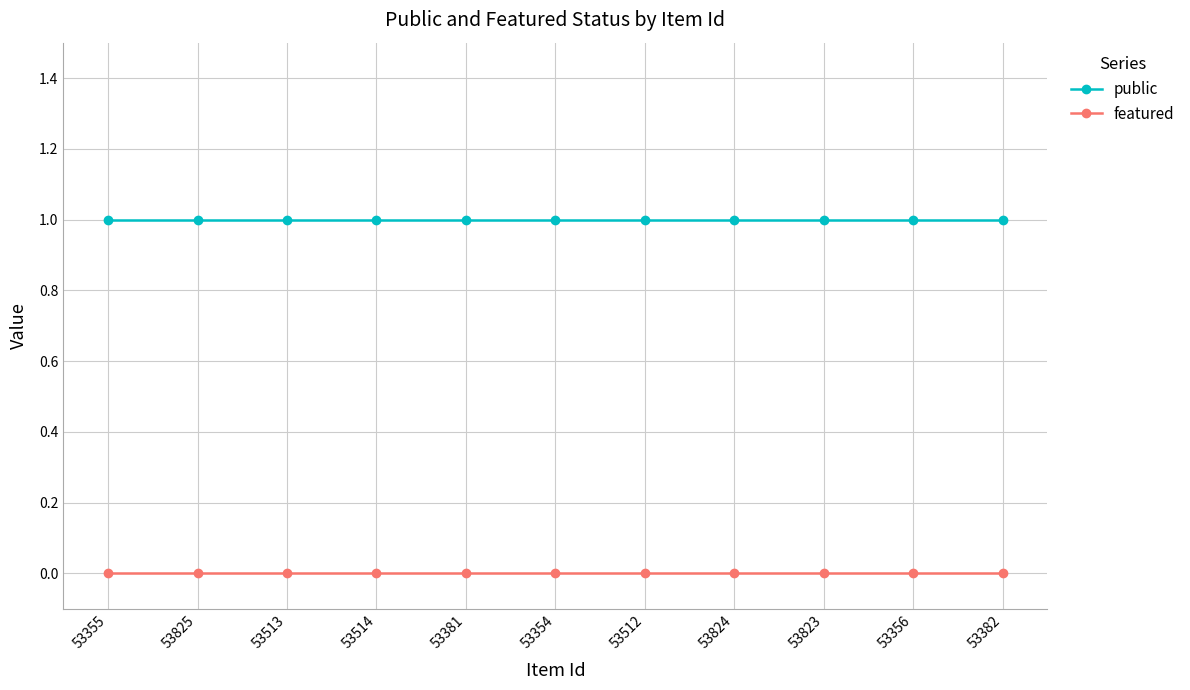

What is the total value across all series at 53514?

1